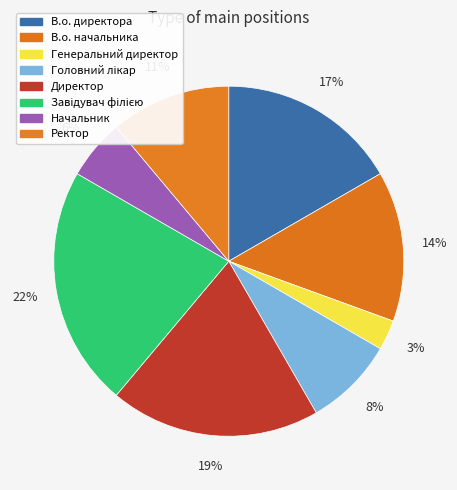

What is the smallest slice in the pie chart?

Генеральний директор